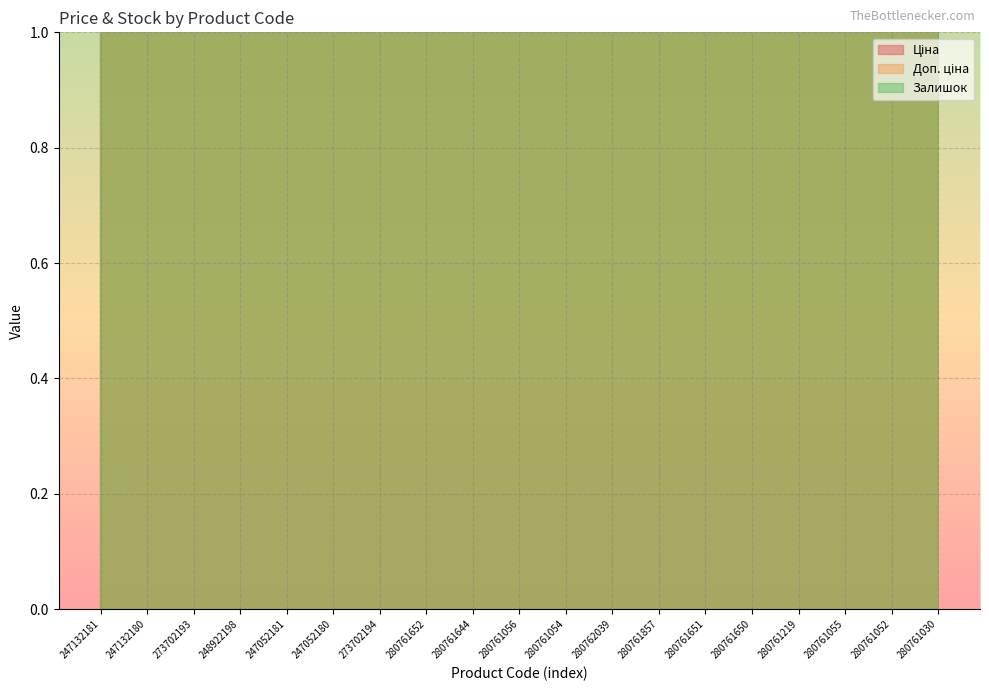

True or false: Доп. ціна has more than 0 points higher than both neighbors.

True